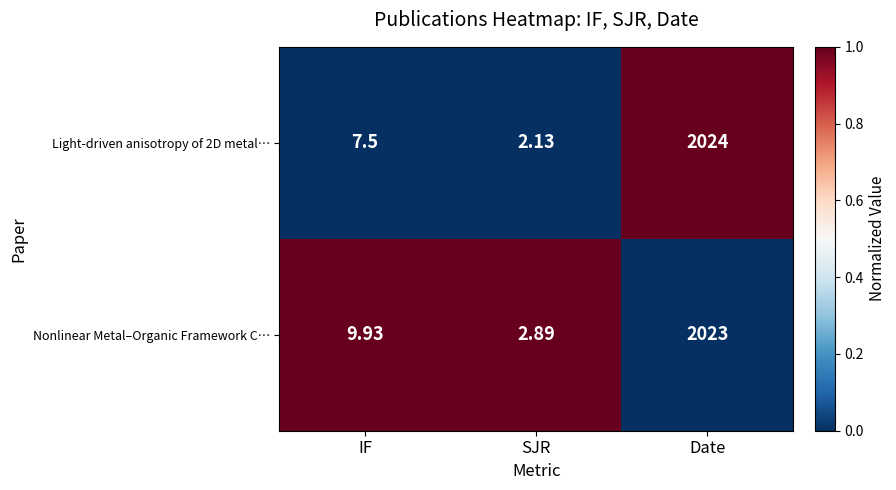

Count the number of categories in the chart.

3